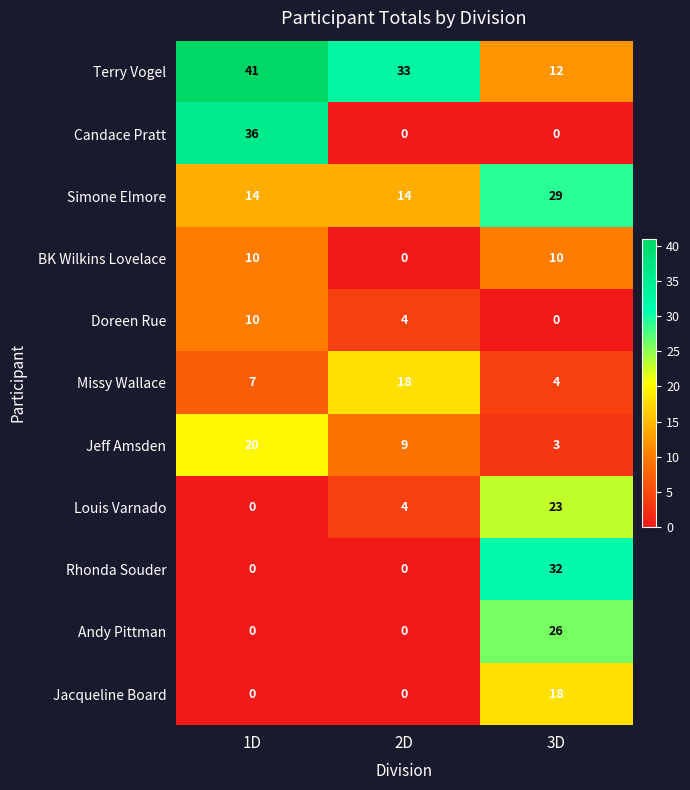

How many distinct data groups are displayed?

11